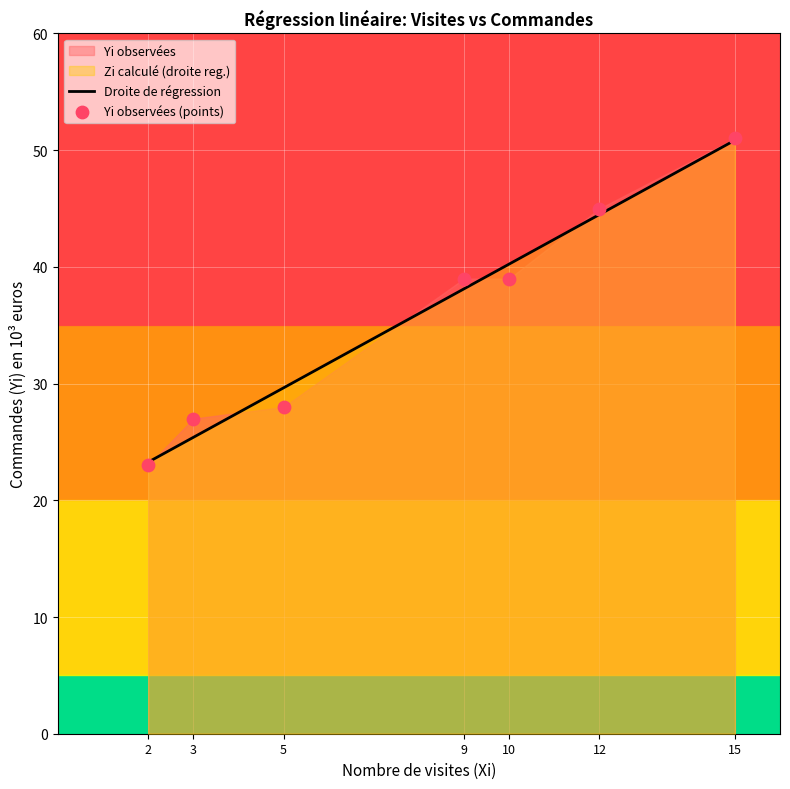

At which category is the sum across all series the highest?

15